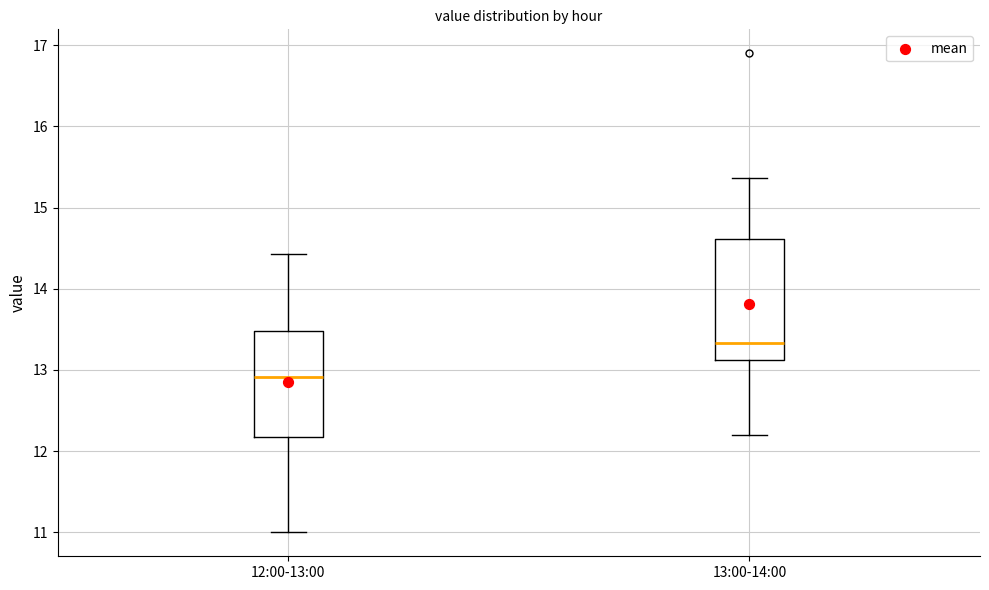

Comparing the boxes themselves (not the whiskers), which one is the tallest?

13:00-14:00